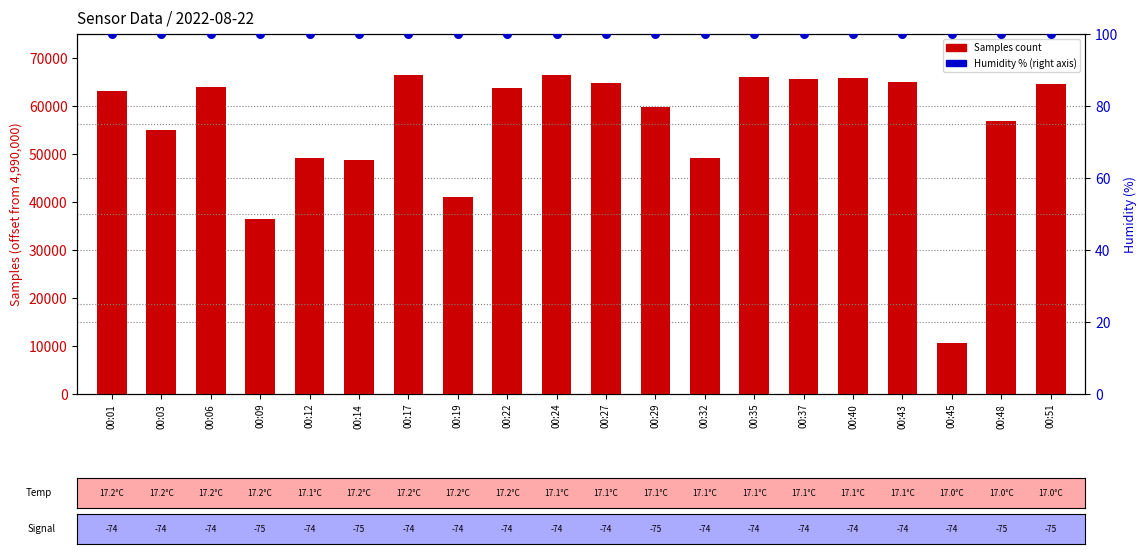

What is the total value across all series at 00:14?

48812.9